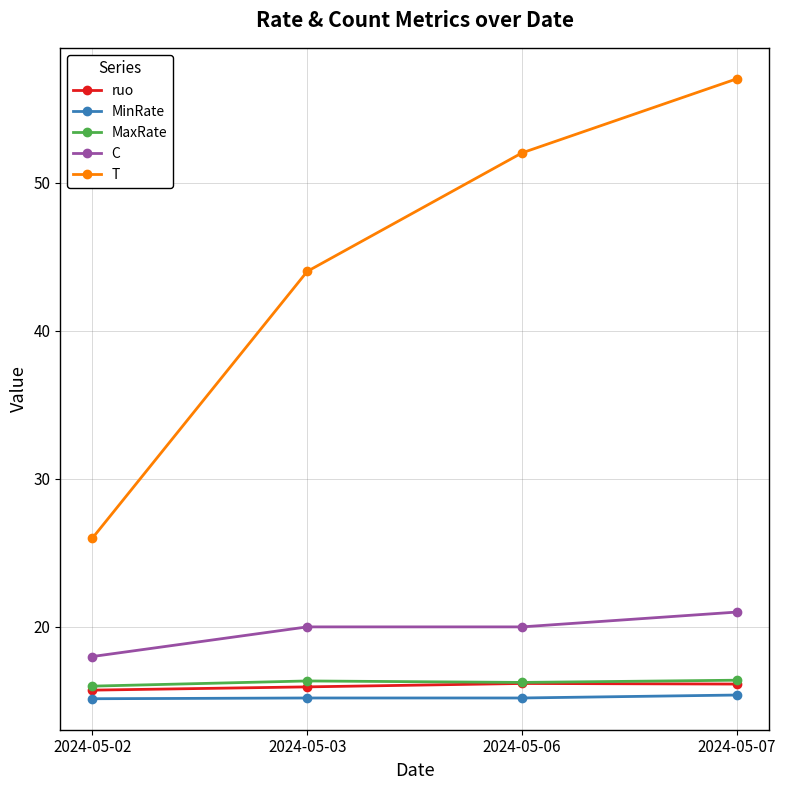

True or false: C and MinRate intersect in this chart.

False